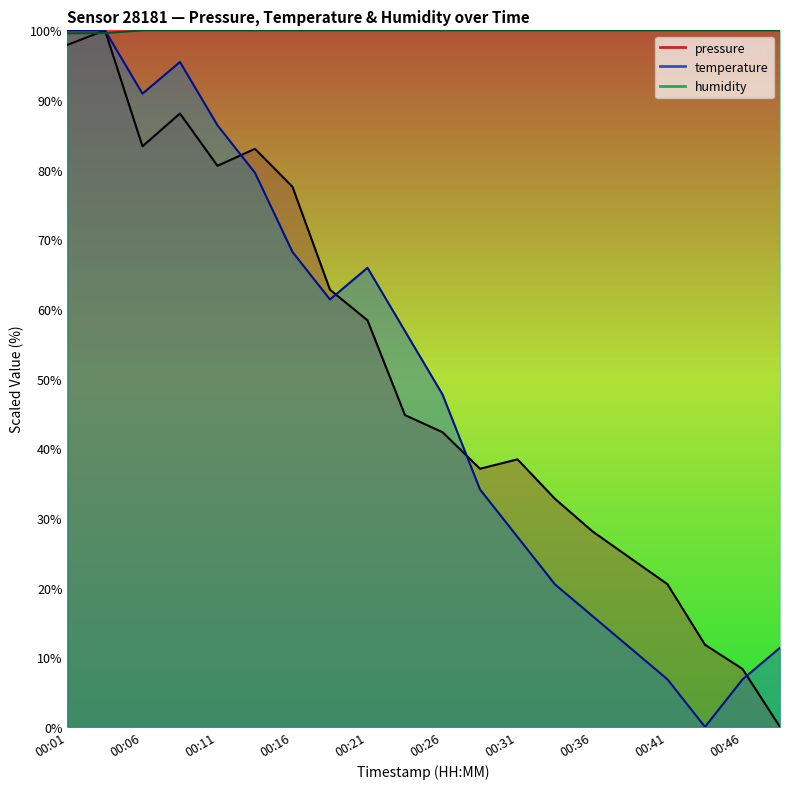

Reading left to right, extract all data points from this chart.

pressure: 00:01=97.9	00:04=100.0	00:06=83.4	00:09=88.1	00:11=80.6	00:14=83.0	00:16=77.5	00:19=62.8	00:21=58.4	00:24=44.8	00:26=42.3	00:29=37.1	00:31=38.4	00:33=32.7	00:36=28.1	00:38=24.3	00:41=20.5	00:43=11.8	00:46=8.3	00:48=0.0
temperature: 00:01=100.0	00:04=100.0	00:06=90.9	00:09=95.5	00:11=86.4	00:14=79.5	00:16=68.2	00:19=61.4	00:21=65.9	00:24=56.8	00:26=47.7	00:29=34.1	00:31=27.3	00:33=20.5	00:36=15.9	00:38=11.4	00:41=6.8	00:43=0.0	00:46=6.8	00:48=11.4
humidity: 00:01=99.6	00:04=99.6	00:06=100.0	00:09=100.0	00:11=100.0	00:14=100.0	00:16=100.0	00:19=100.0	00:21=100.0	00:24=100.0	00:26=100.0	00:29=100.0	00:31=100.0	00:33=100.0	00:36=100.0	00:38=100.0	00:41=100.0	00:43=100.0	00:46=100.0	00:48=100.0